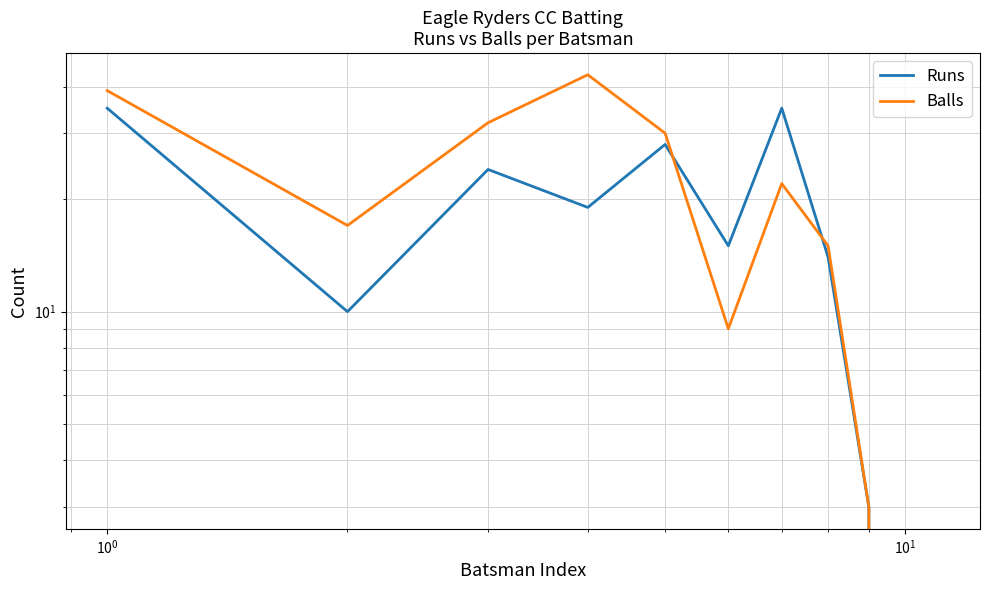

At 9, list the series in order from smallest to largest.

Runs, Balls